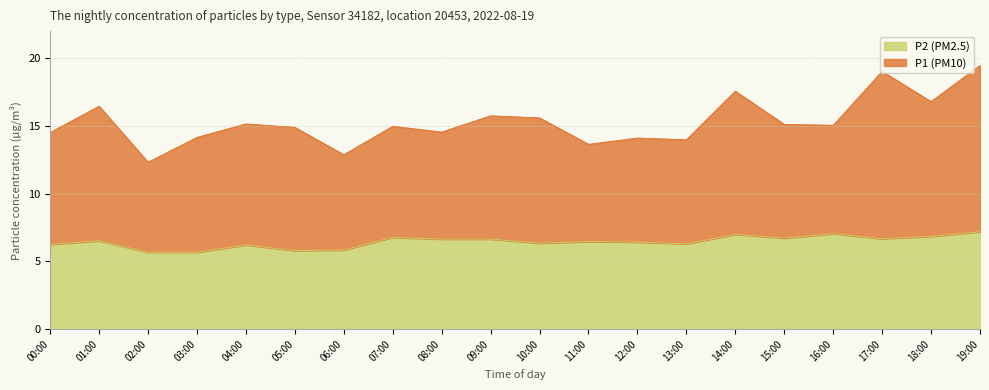

Approximately how many times larger is the value at 09:00 compared to 04:00?

1.1